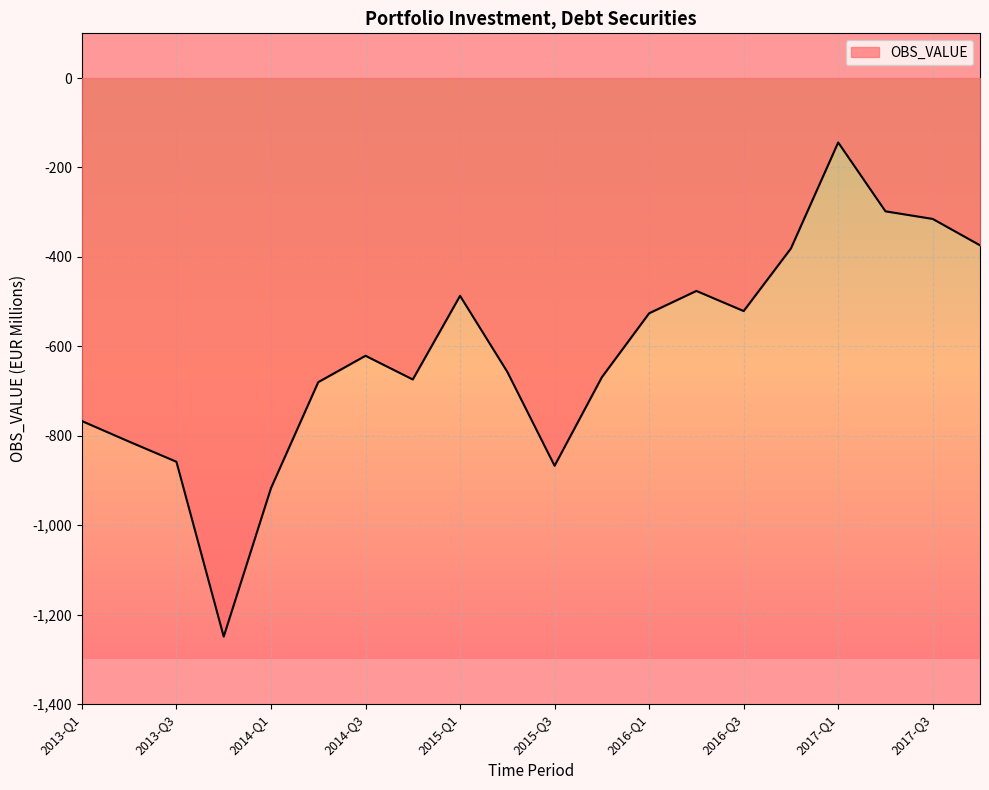

How many distinct data groups are displayed?

1